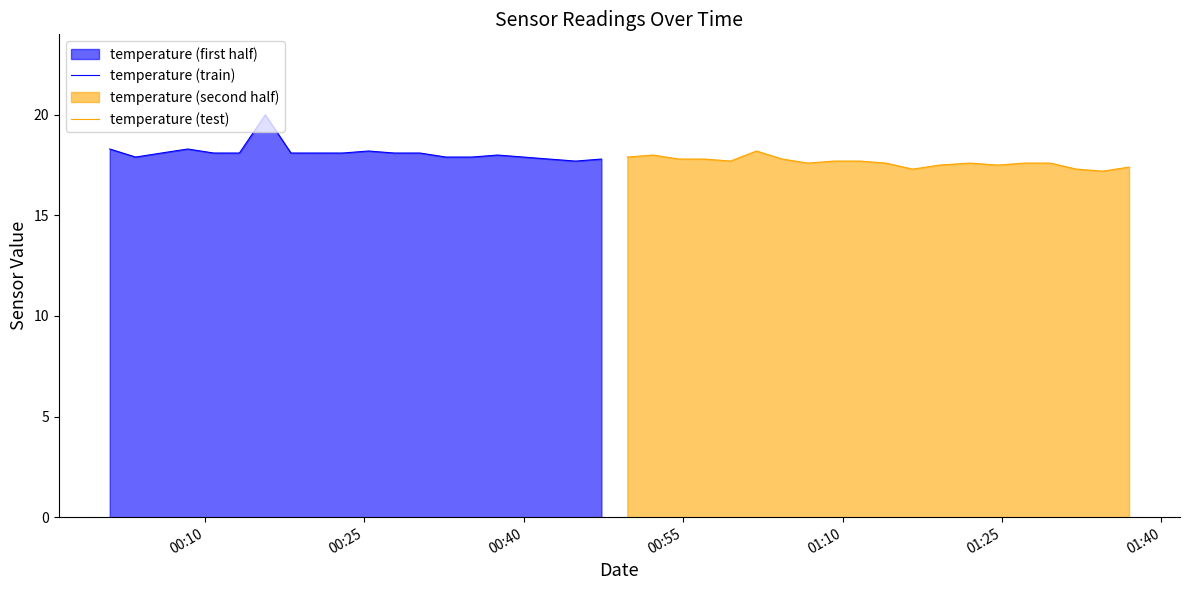

What is the difference between the maximum and minimum values in the temperature (train) series?

2.3